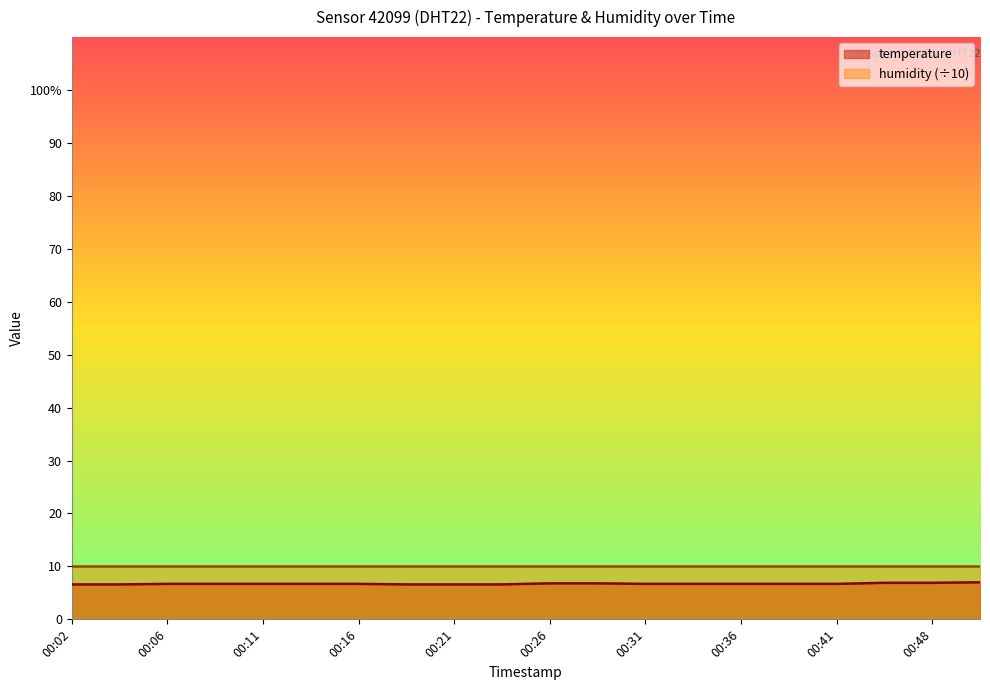

Does the chart display data point markers on the line(s)?

No